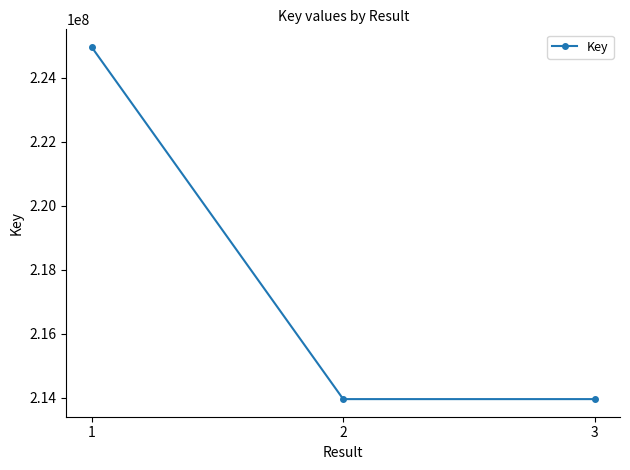

What is the difference between the values at 1 and 2?

11000756